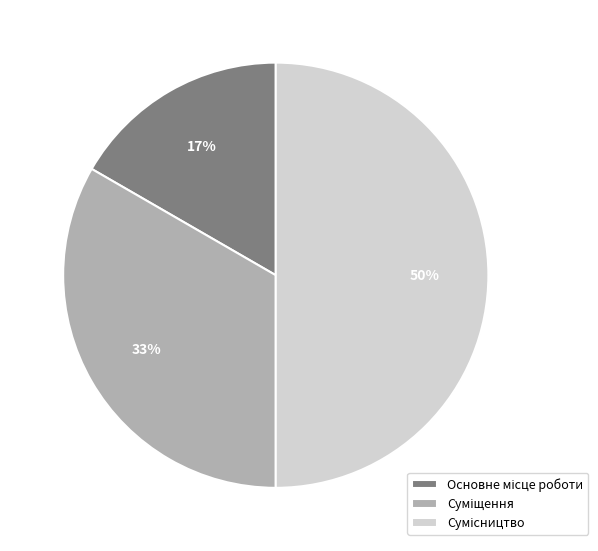

To the nearest percent, what is the difference between the largest and smallest slice percentages?

33%